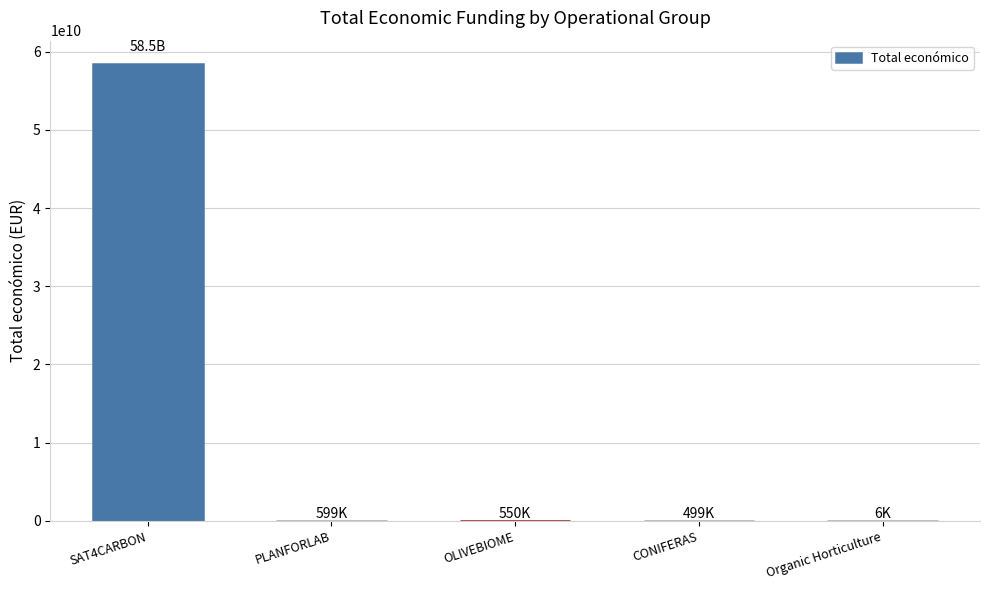

Is it true that the value at SAT4CARBON is 58462941715?

True